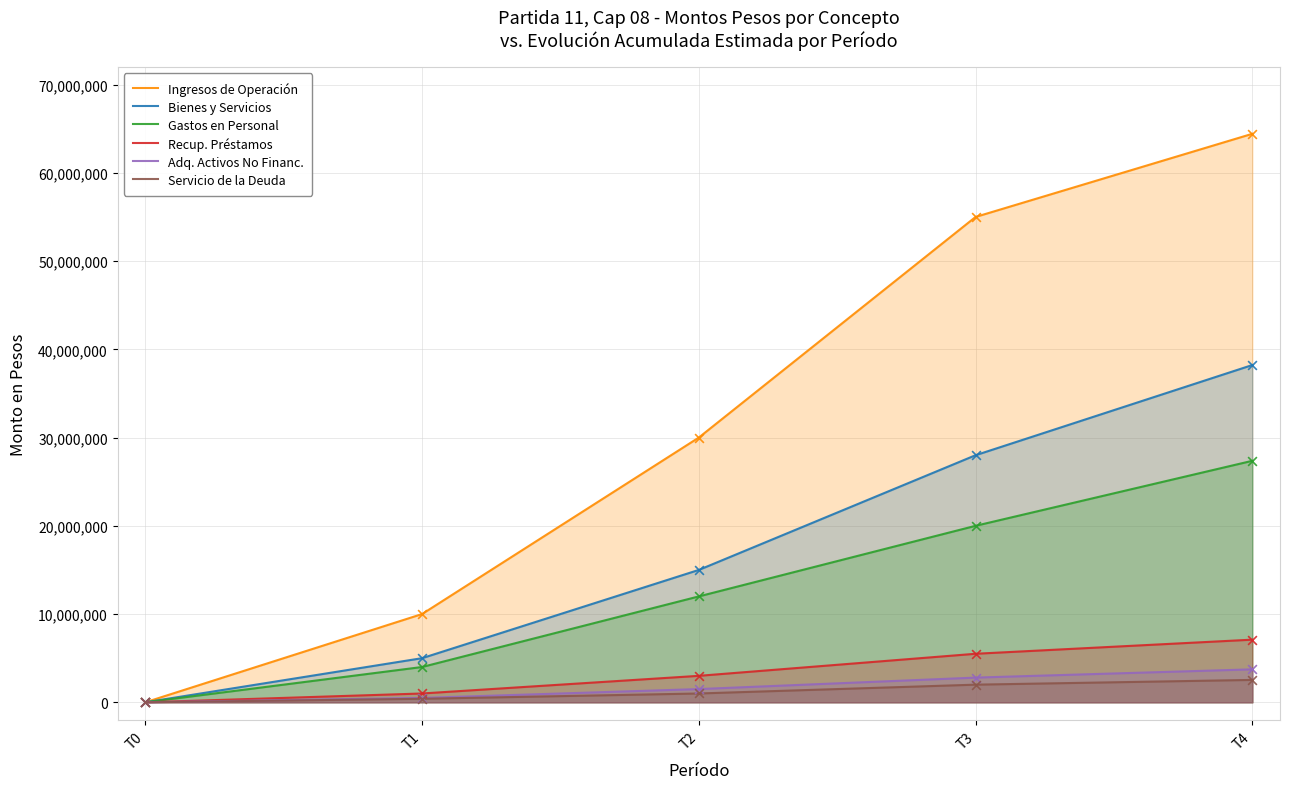

At which category is the sum across all series the highest?

T4